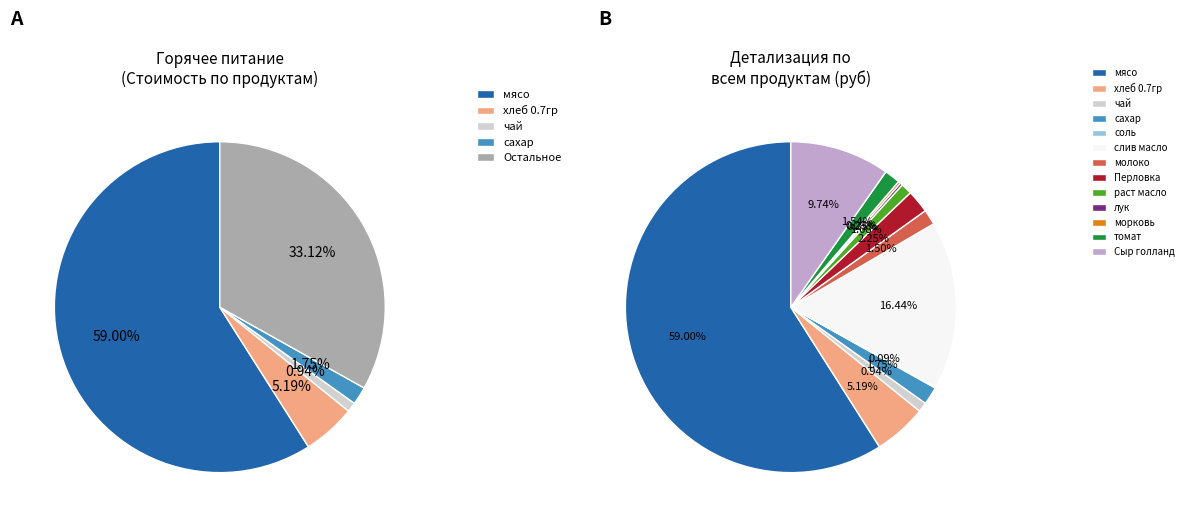

To the nearest percent, what is the difference between the largest and smallest slice percentages?

59%